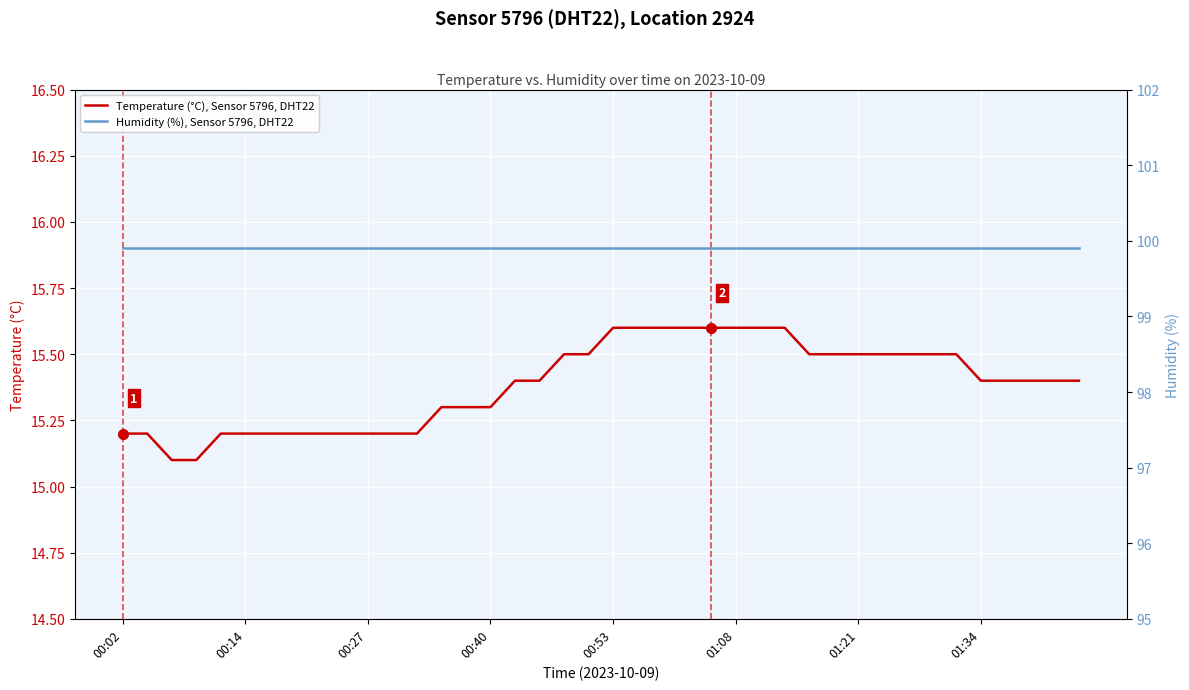

Rank the series by their average value, from highest to lowest.

Humidity (%), Sensor 5796, DHT22, Temperature (°C), Sensor 5796, DHT22